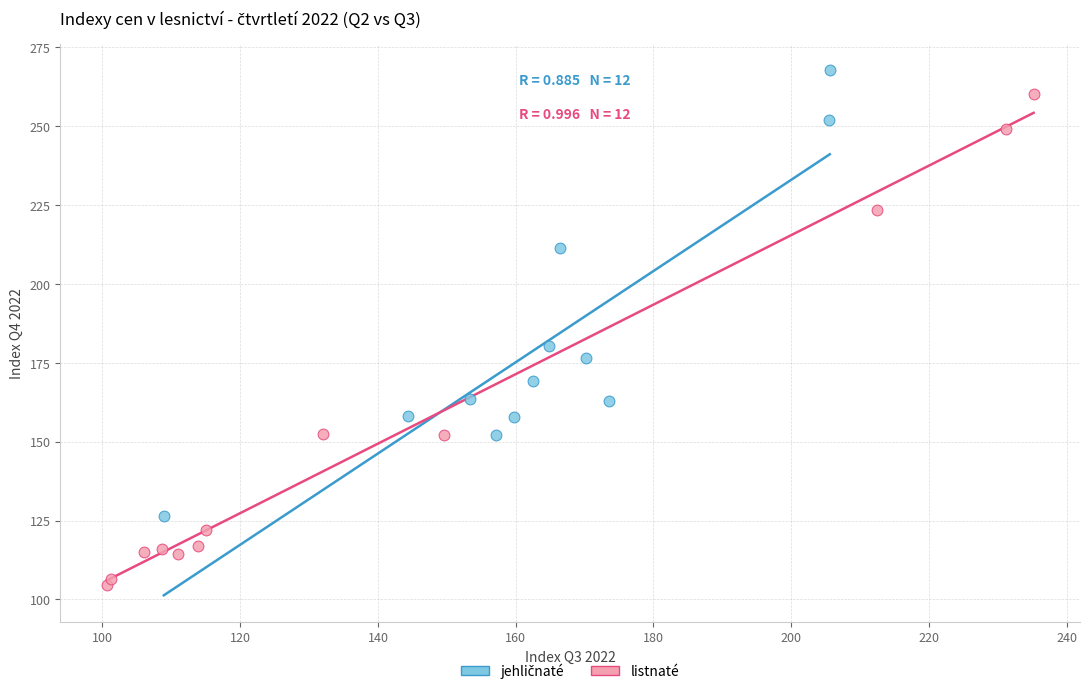

Which series contains the lowest Y value?

listnaté